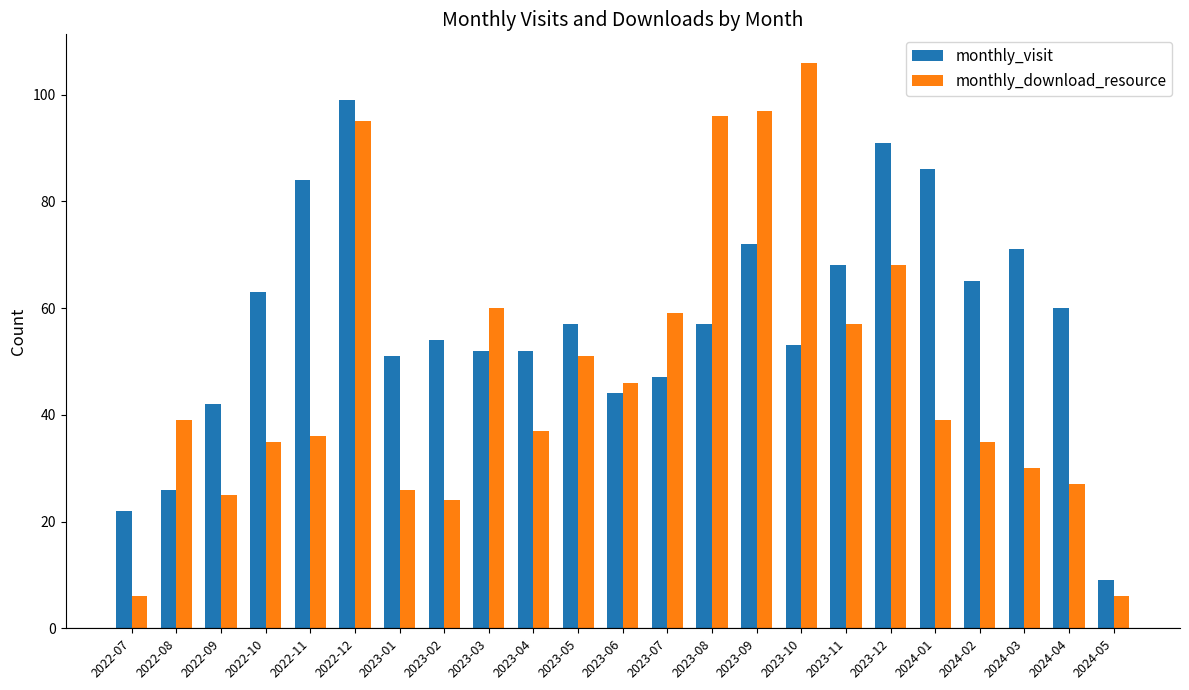

What is the difference between the highest and lowest values at 2023-02?

30